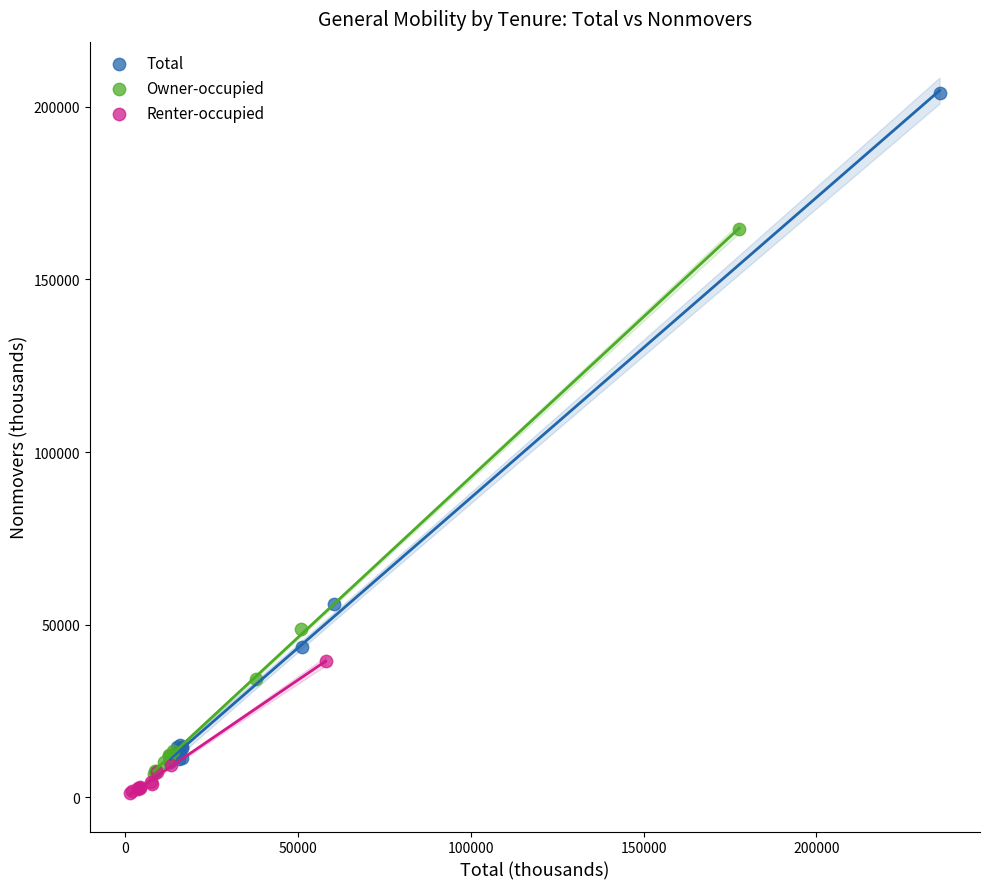

Which series reaches the maximum Y coordinate?

Total